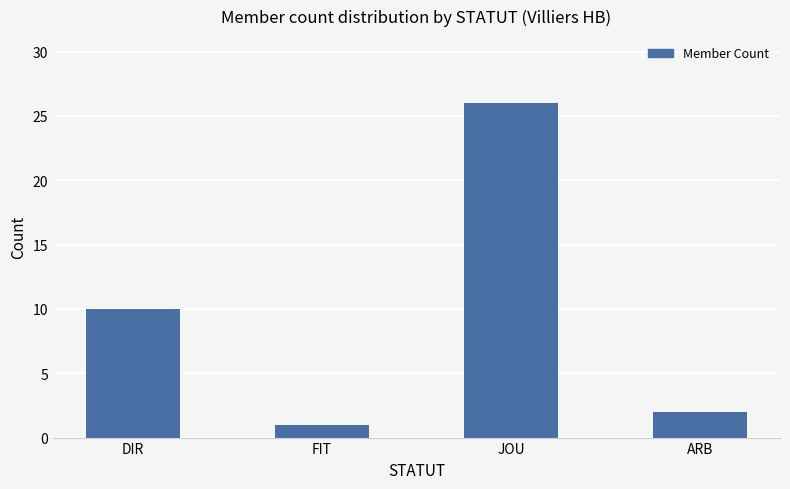

Which has a higher value, ARB or JOU?

JOU